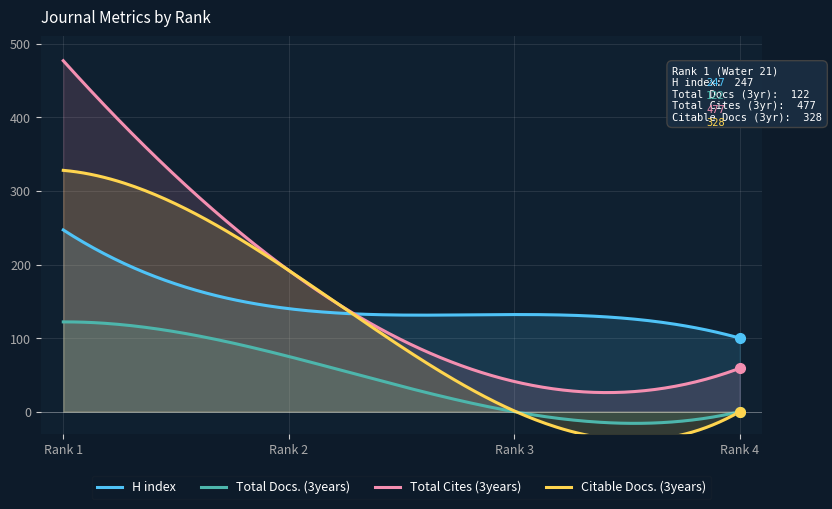

What are all the series names shown in the legend?

H index, Total Docs. (3years), Total Cites (3years), Citable Docs. (3years)